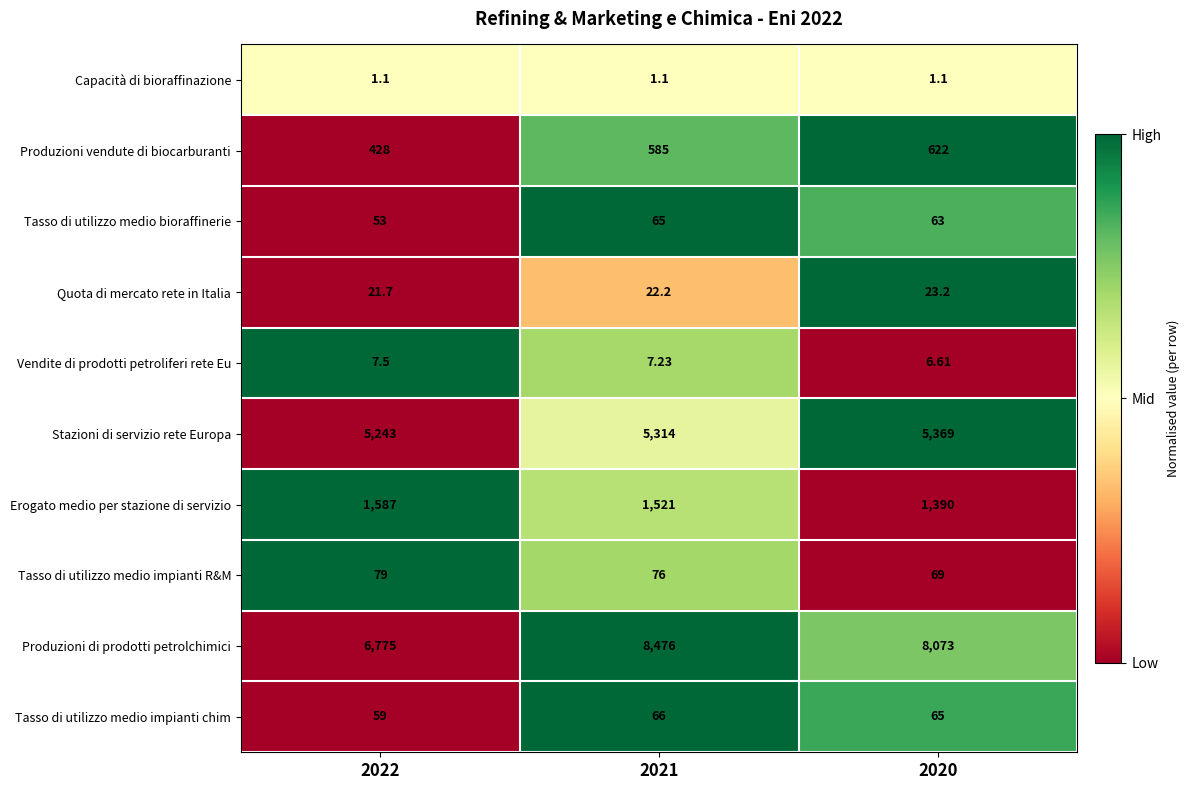

Which series has the largest total across all categories?

Produzioni di prodotti petrolchimici